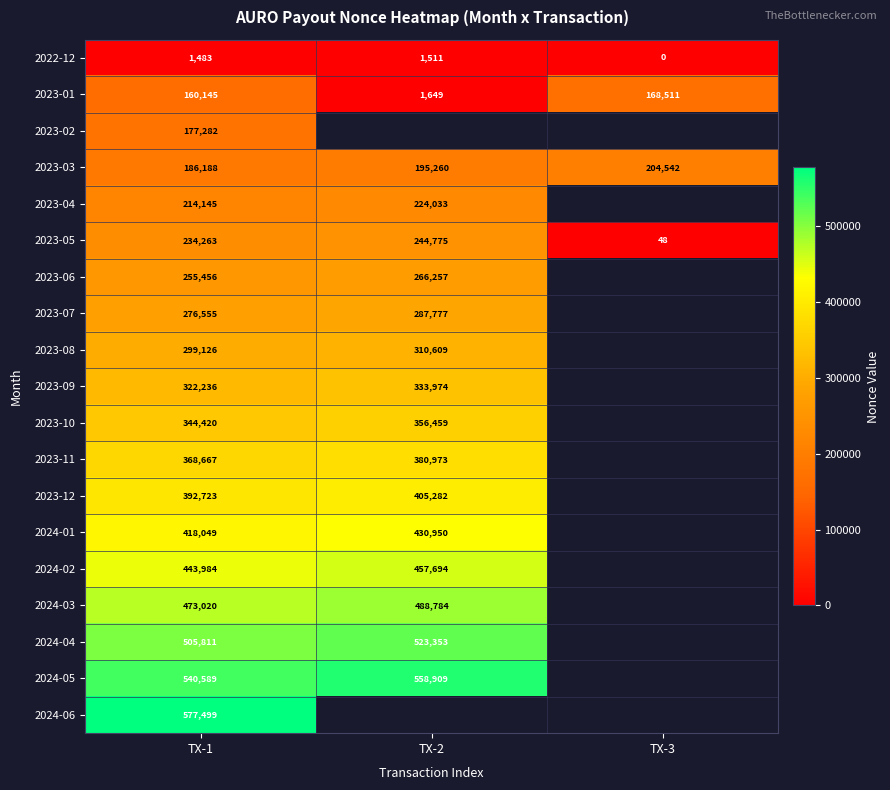

Is the value of 2024-01 at TX-1 greater than the value of 2023-12 at TX-1?

Yes